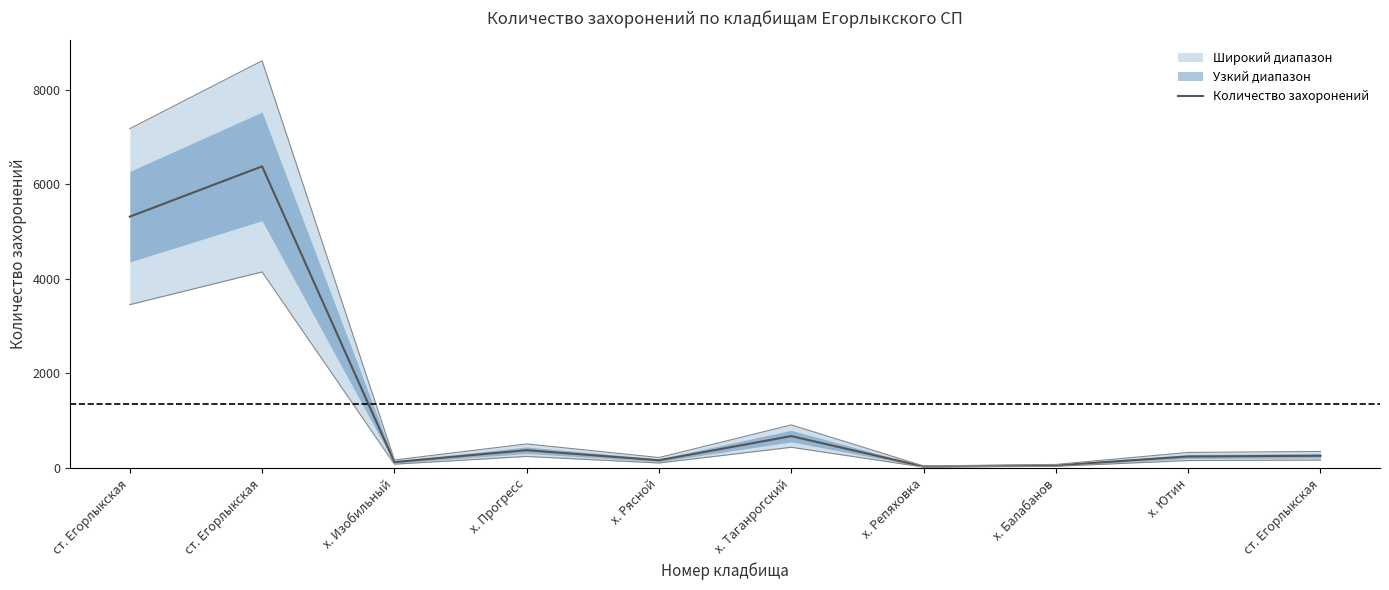

Rank the categories by value from lowest to highest.

х. Репяховка, х. Балабанов, х. Изобильный, х. Рясной, х. Ютин, ст. Егорлыкская, х. Прогресс, х. Таганрогский, ст. Егорлыкская, ст. Егорлыкская